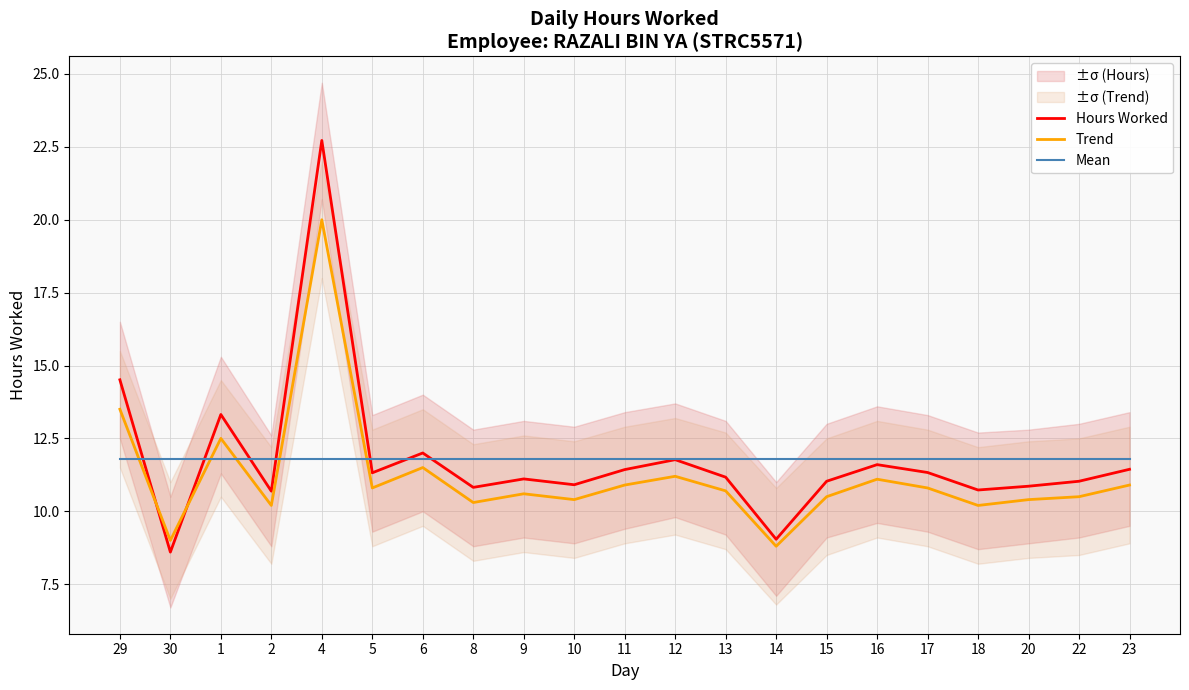

Reading right to left, list all the values displayed in this chart.

Hours Worked: 23=11.4	22=11.0	20=10.9	18=10.7	17=11.3	16=11.6	15=11.0	14=9.0	13=11.2	12=11.8	11=11.4	10=10.9	9=11.1	8=10.8	6=12.0	5=11.3	4=22.7	2=10.7	1=13.3	30=8.6	29=14.5
Trend: 23=10.9	22=10.5	20=10.4	18=10.2	17=10.8	16=11.1	15=10.5	14=8.8	13=10.7	12=11.2	11=10.9	10=10.4	9=10.6	8=10.3	6=11.5	5=10.8	4=20.0	2=10.2	1=12.5	30=9.0	29=13.5
Mean: 23=11.8	22=11.8	20=11.8	18=11.8	17=11.8	16=11.8	15=11.8	14=11.8	13=11.8	12=11.8	11=11.8	10=11.8	9=11.8	8=11.8	6=11.8	5=11.8	4=11.8	2=11.8	1=11.8	30=11.8	29=11.8